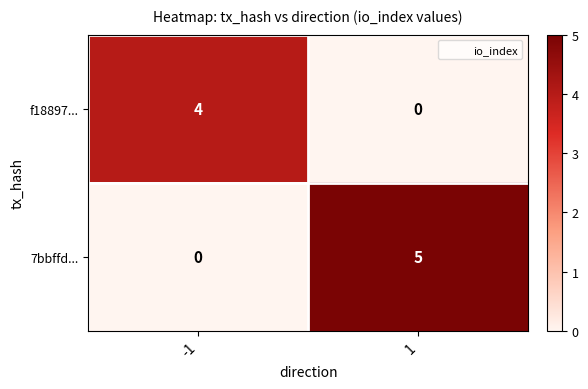

Rank the series by their maximum value, from lowest to highest.

f18897..., 7bbffd...